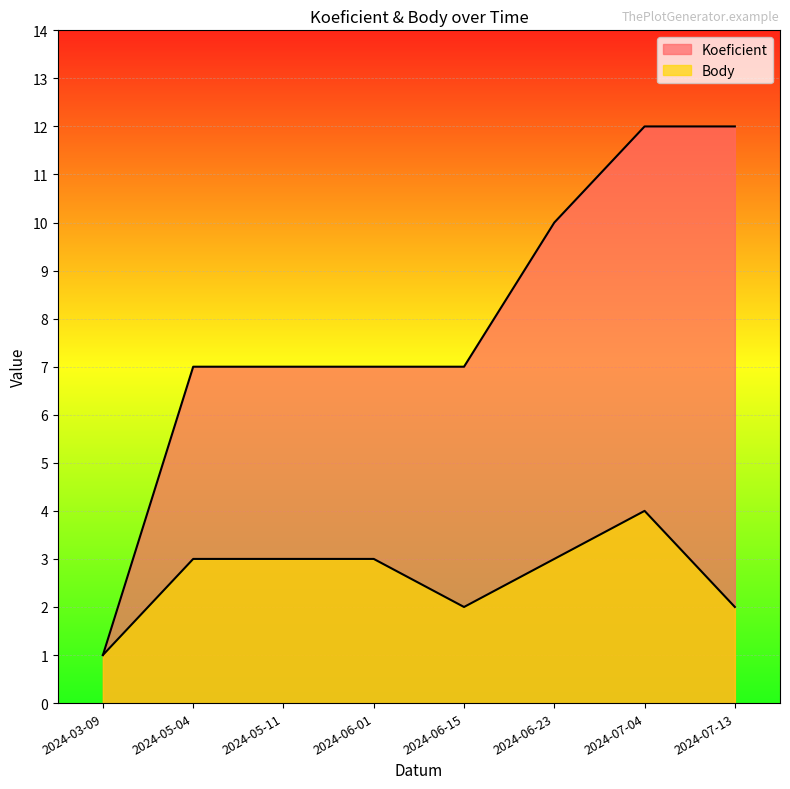

Reading left to right, what are all the values shown in this chart?

Koeficient: 1	7	7	7	7	10	12	12
Body: 1	3	3	3	2	3	4	2